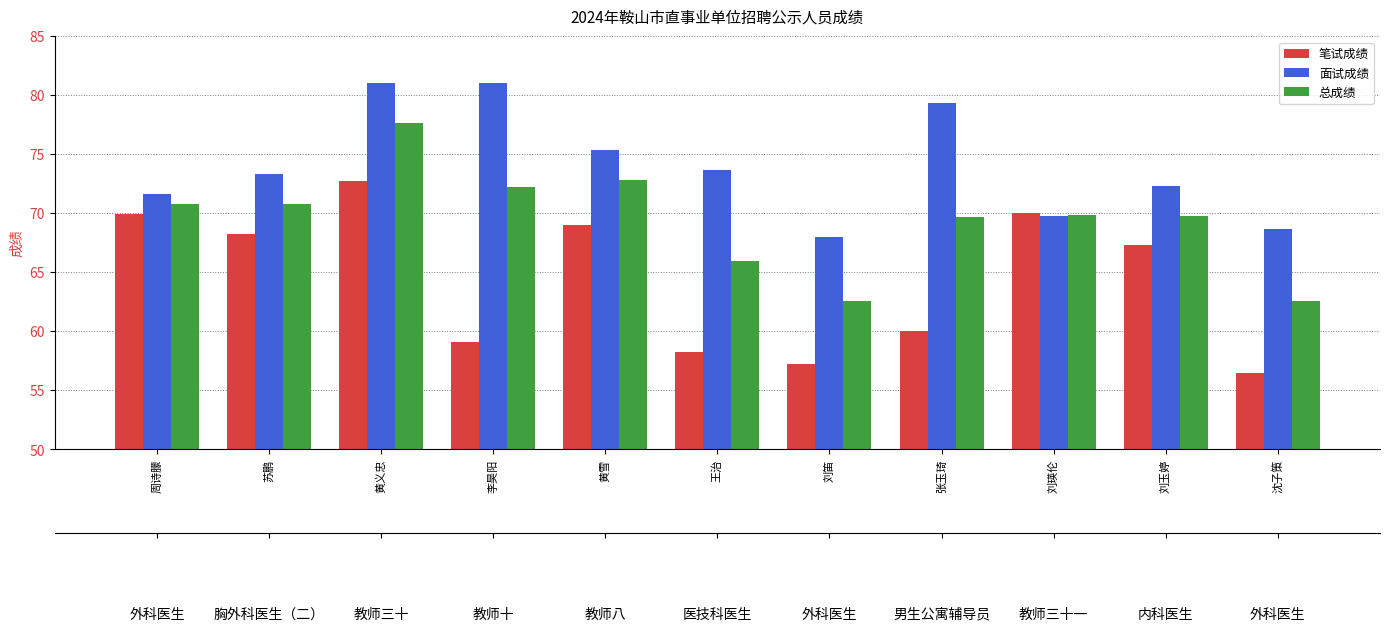

At 刘瑛伦, list the series in order from largest to smallest.

笔试成绩, 总成绩, 面试成绩